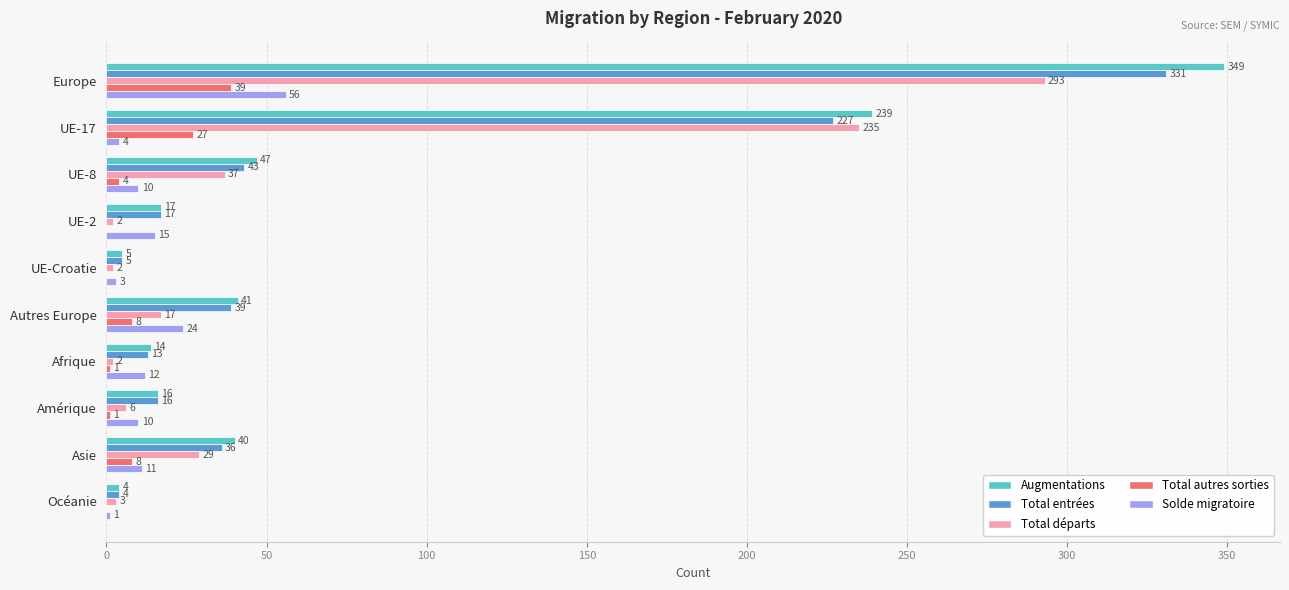

How many data points does each series have?

10